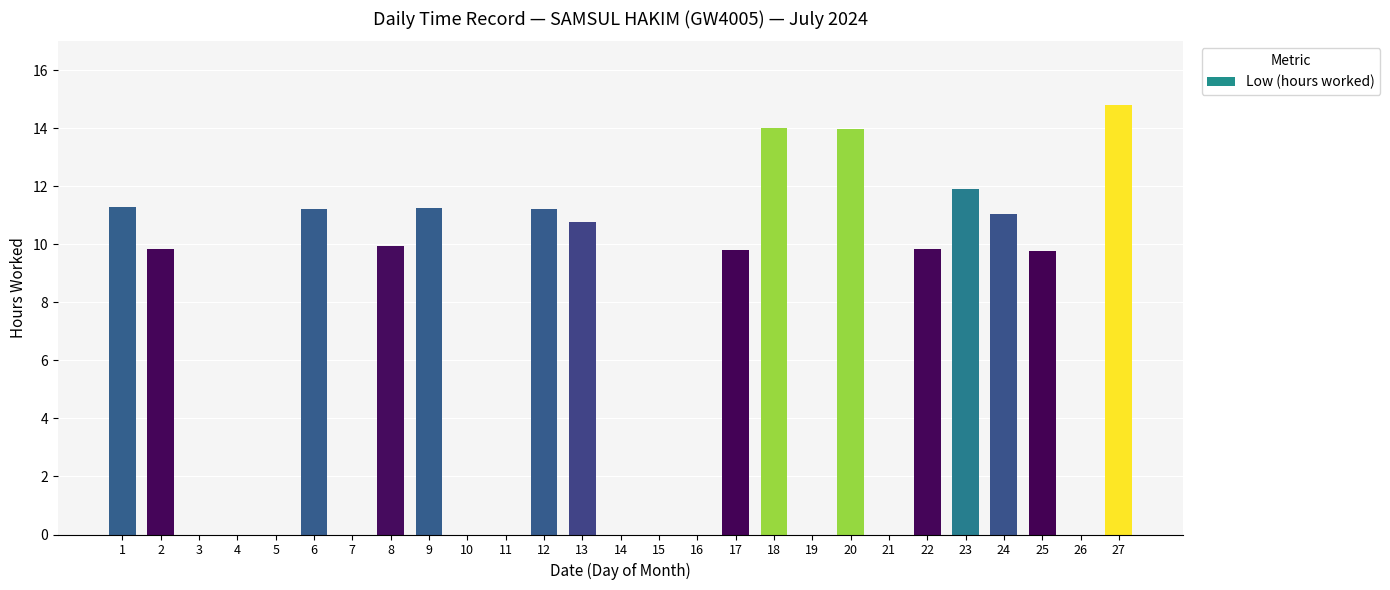

Approximately how many times larger is the value at 22 compared to 8?

1.0